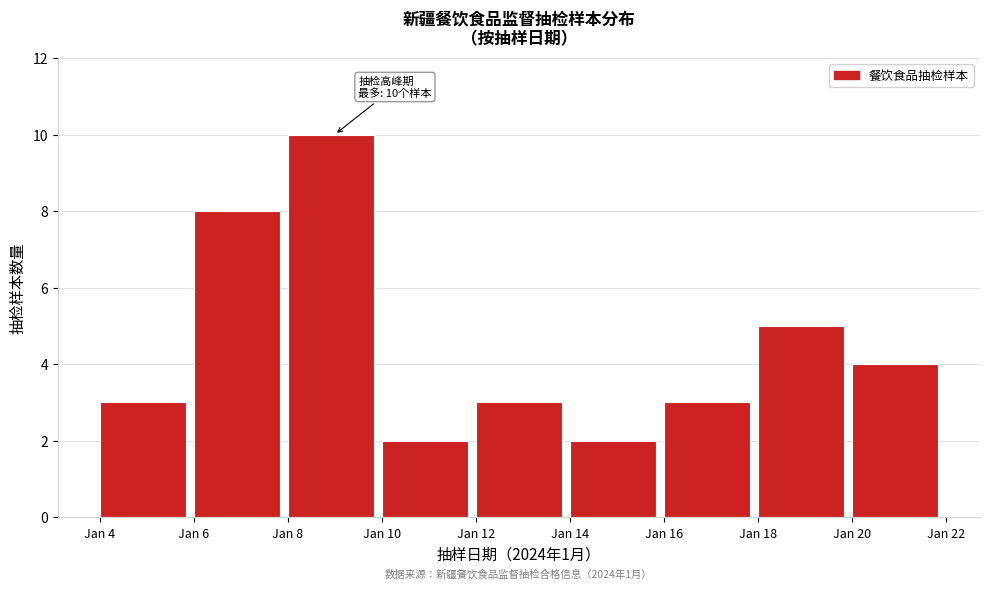

Which range on the x-axis has the tallest bar?

8 to 10